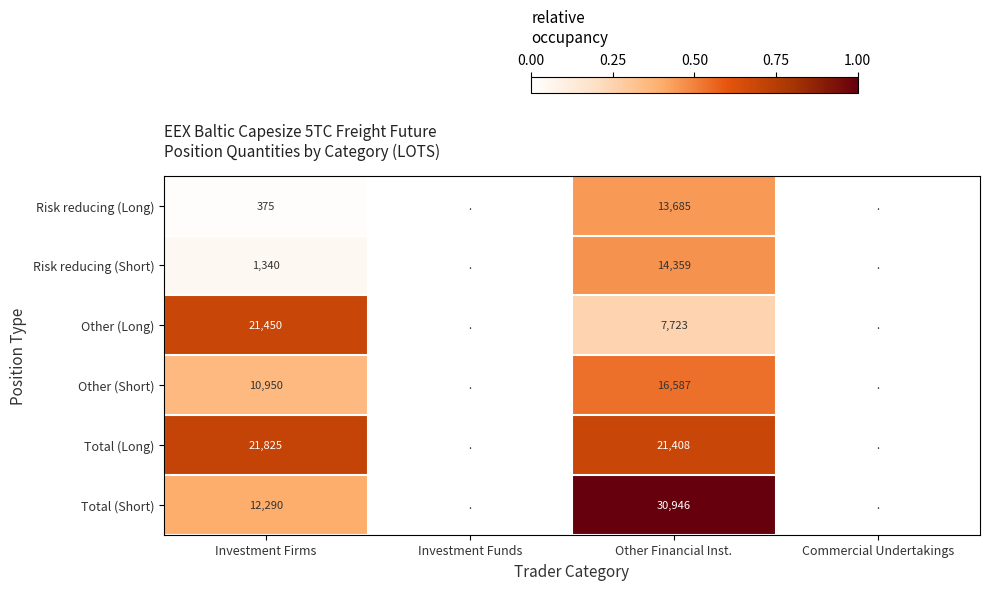

Between Investment Firms and Other Financial Inst., which series saw the biggest shift?

Total (Short)